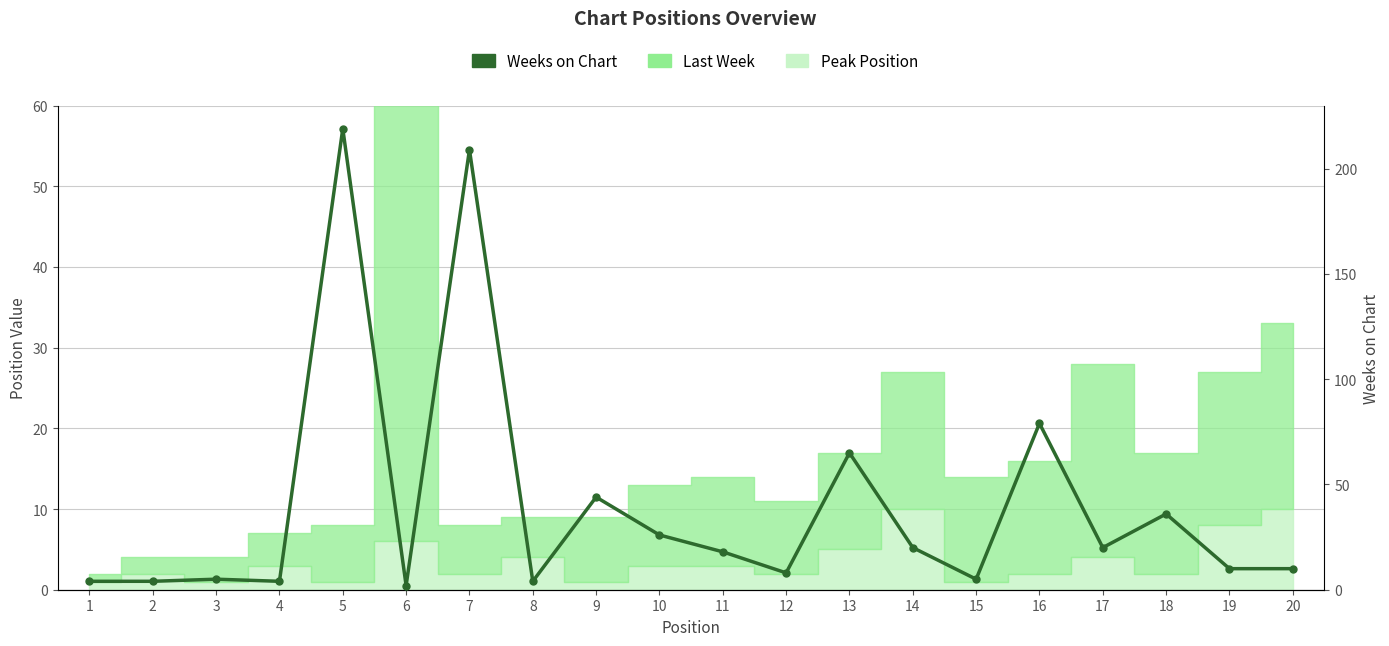

True or false: the data shows 5 at 15.

True